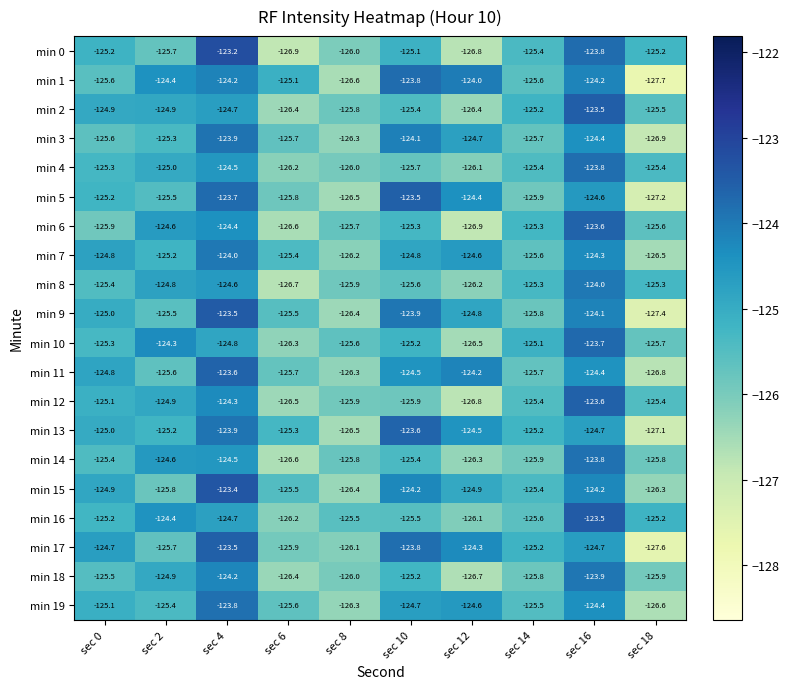

What is the spread (max minus min) of values at sec 18?

2.5